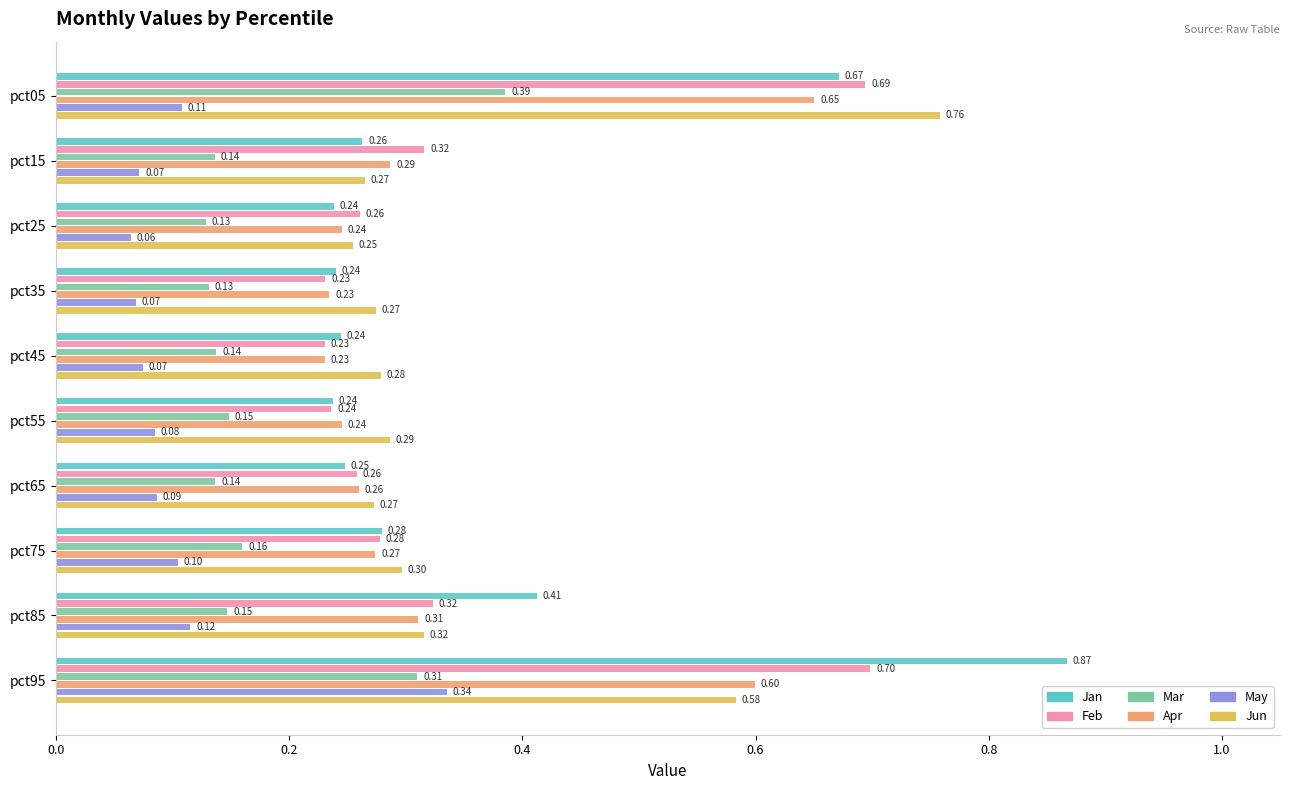

At which category does the chart reach its peak across all series?

pct95